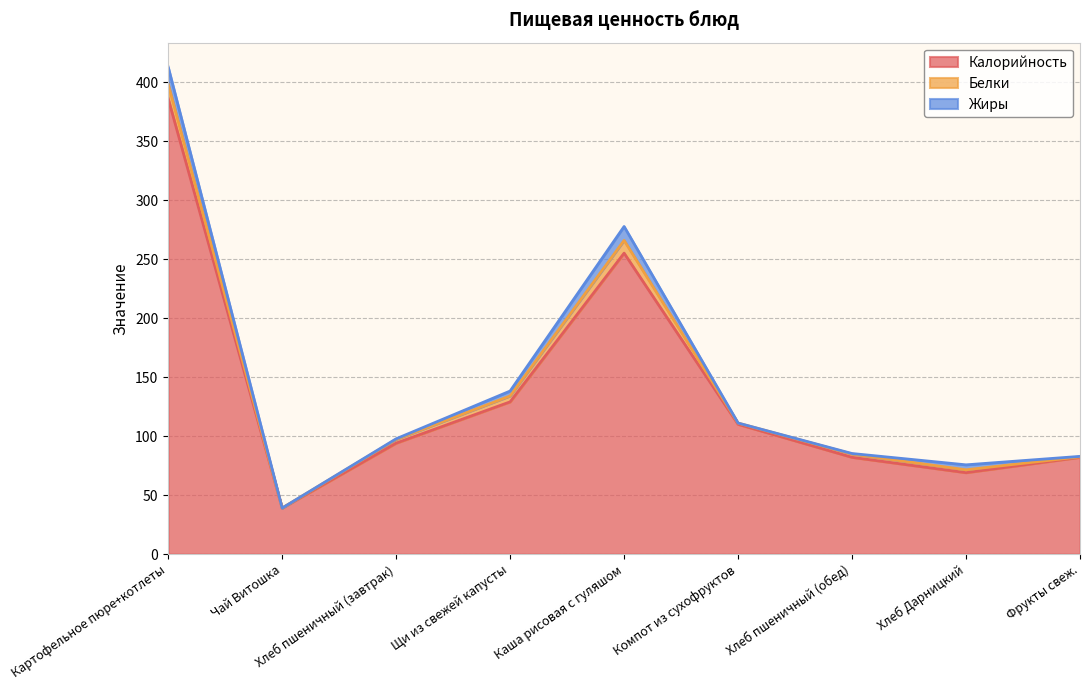

At which category is the sum across all series the highest?

Картофельное пюре+котлеты